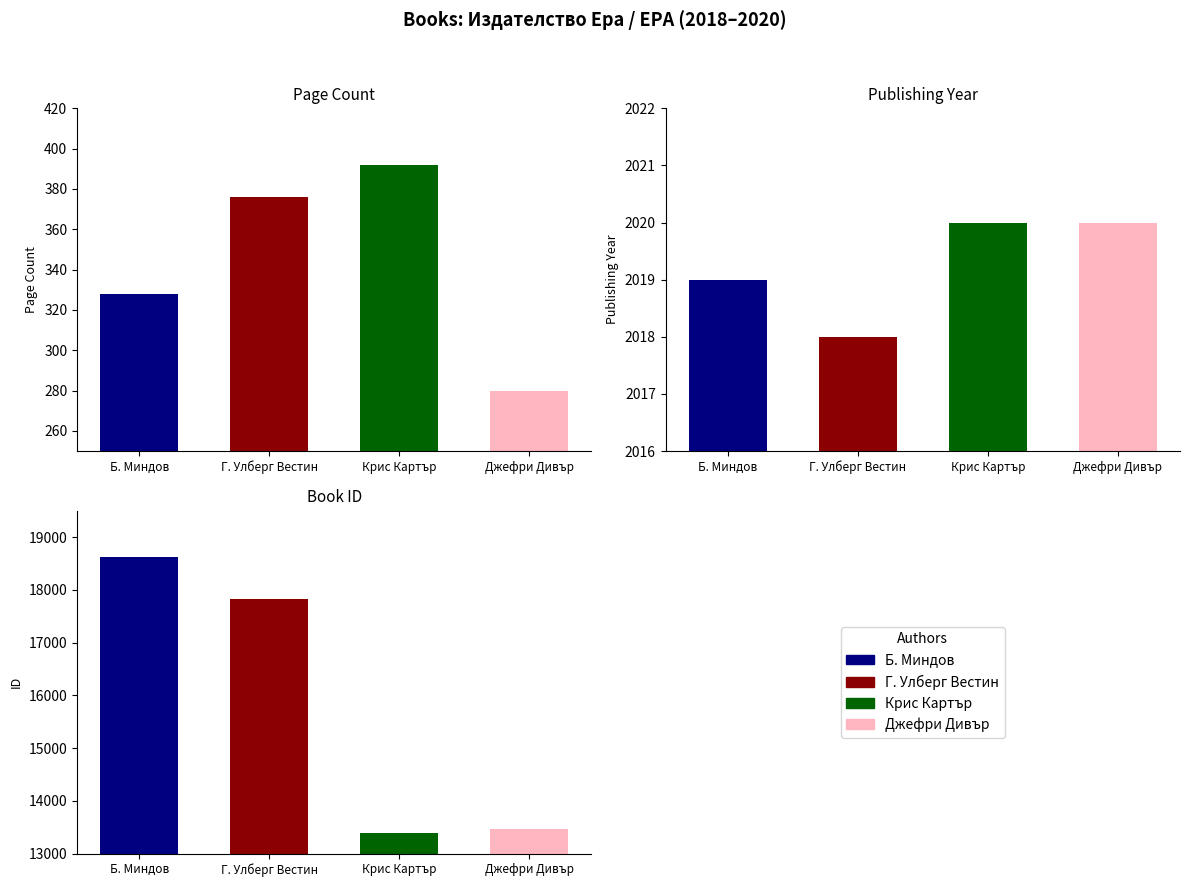

Count the pageCount values in the range 328 to 392.

3